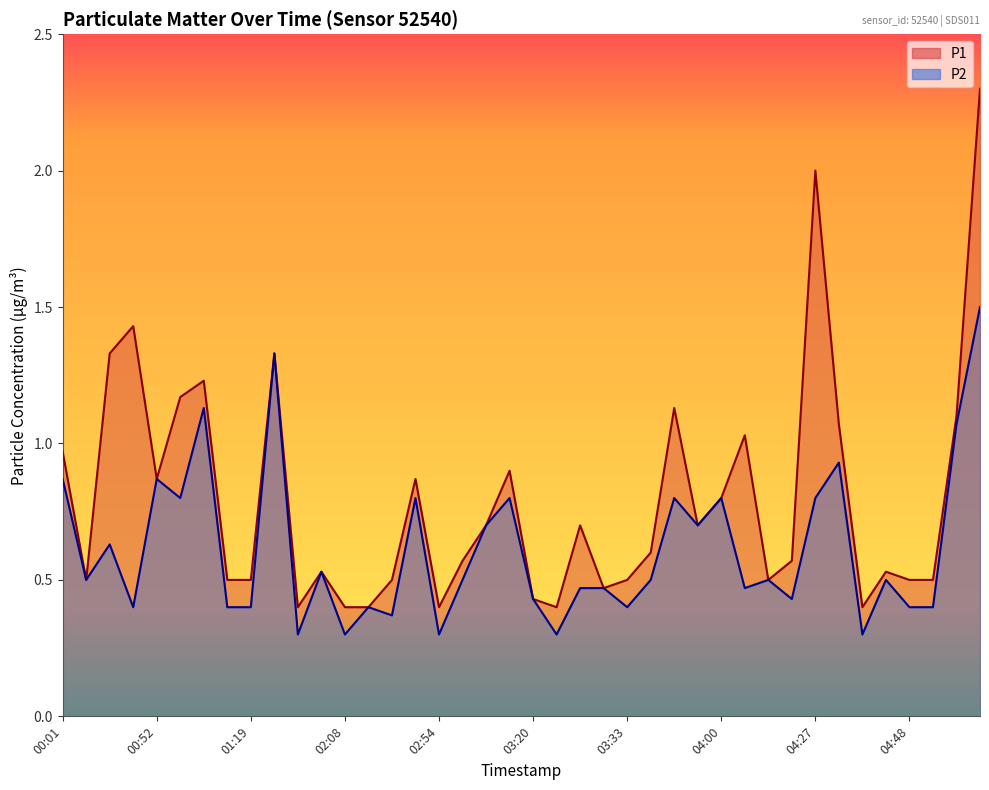

At which category does P1 reach its first local valley?

00:04